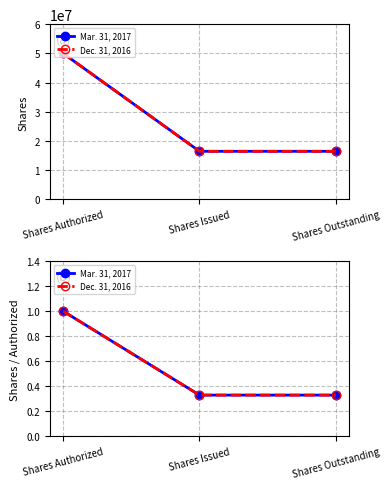

At which label does Dec. 31, 2016 reach its peak?

Shares Authorized